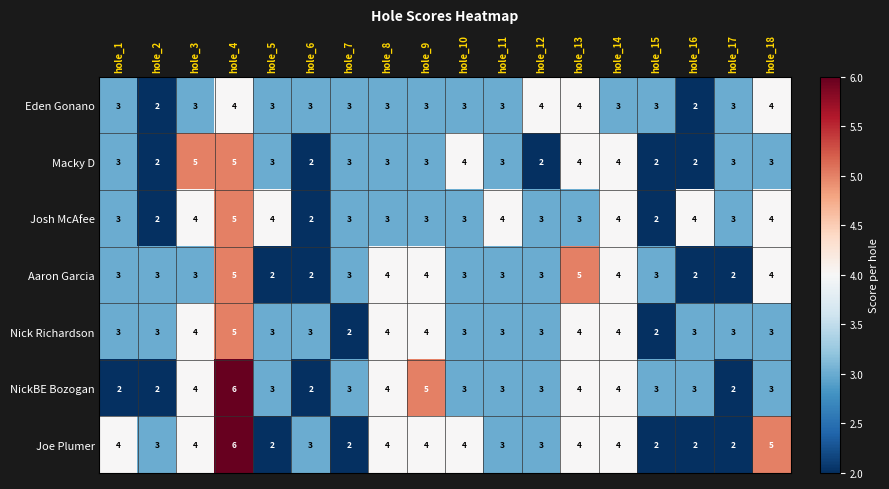

At which category is the sum across all series the highest?

hole_4